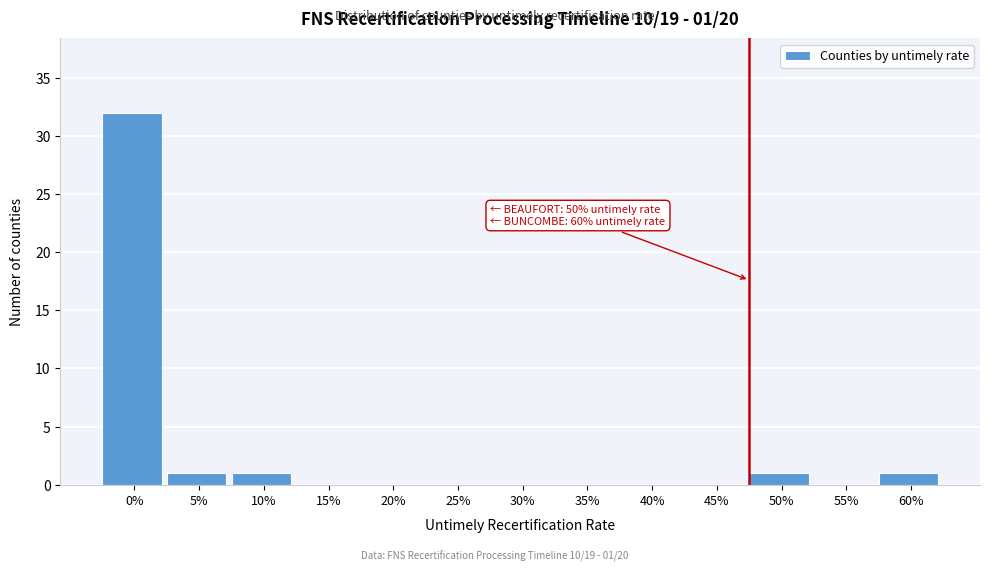

Reading left to right, list all the values displayed in this chart.

0%=32	5%=1	10%=1	15%=0	20%=0	25%=0	30%=0	35%=0	40%=0	45%=0	50%=1	55%=0	60%=1